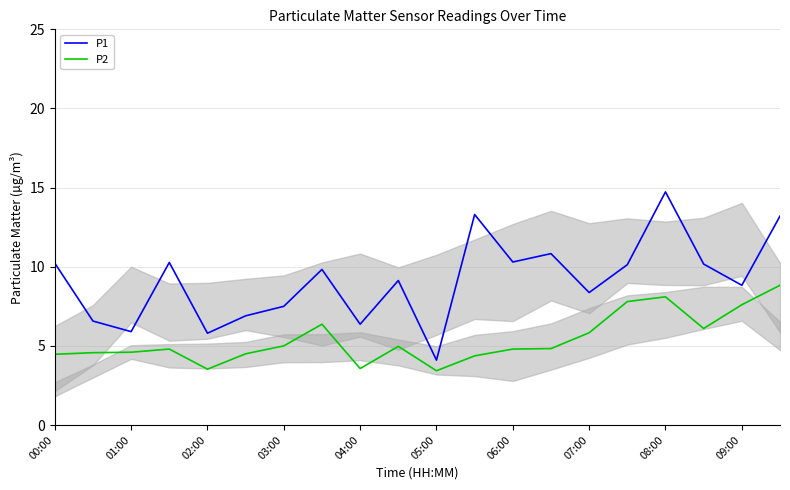

List the series in order of their peak value, lowest first.

P2, P1